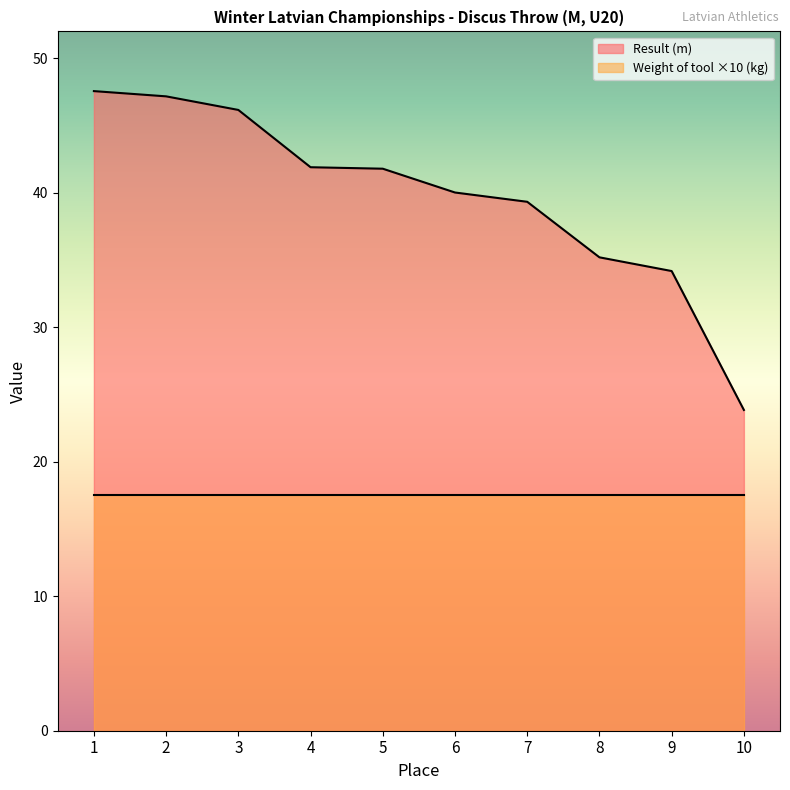

What is the sum of the values at 9 and 8?

69.4